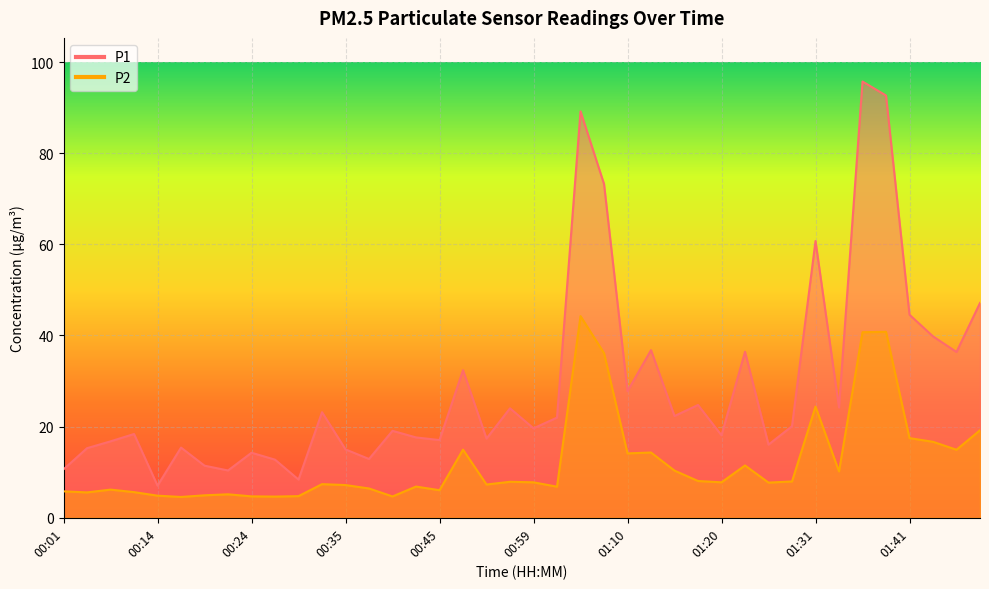

Which series has the largest range (max minus min)?

P1